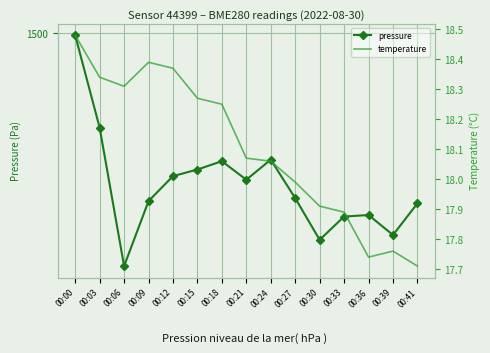

Which has a higher value, 00:06 or 00:27?

00:27